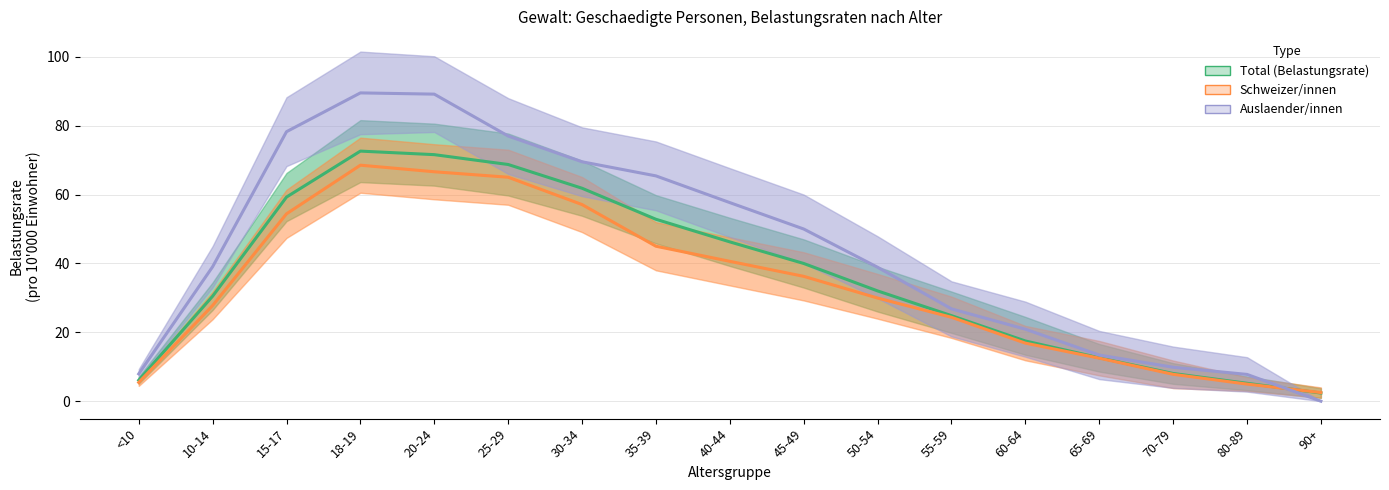

Rank the series at 15-17 from highest to lowest value.

Auslaender/innen, Total (Belastungsrate), Schweizer/innen